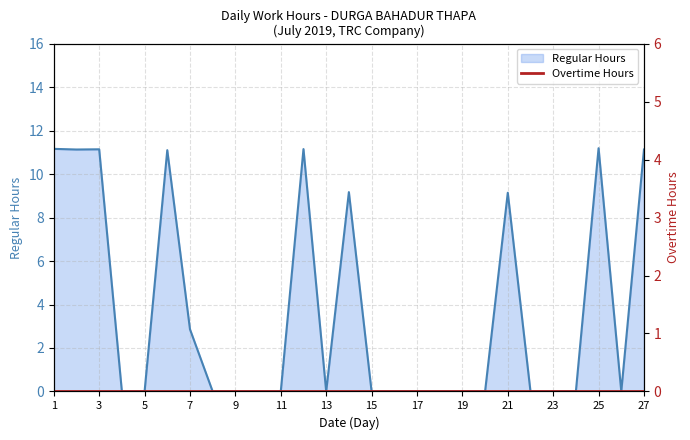

List the labels in order of value, largest first.

25, 1, 12, 3, 2, 27, 6, 14, 21, 7, 4, 5, 8, 9, 10, 11, 13, 15, 16, 17, 18, 19, 20, 22, 23, 24, 26